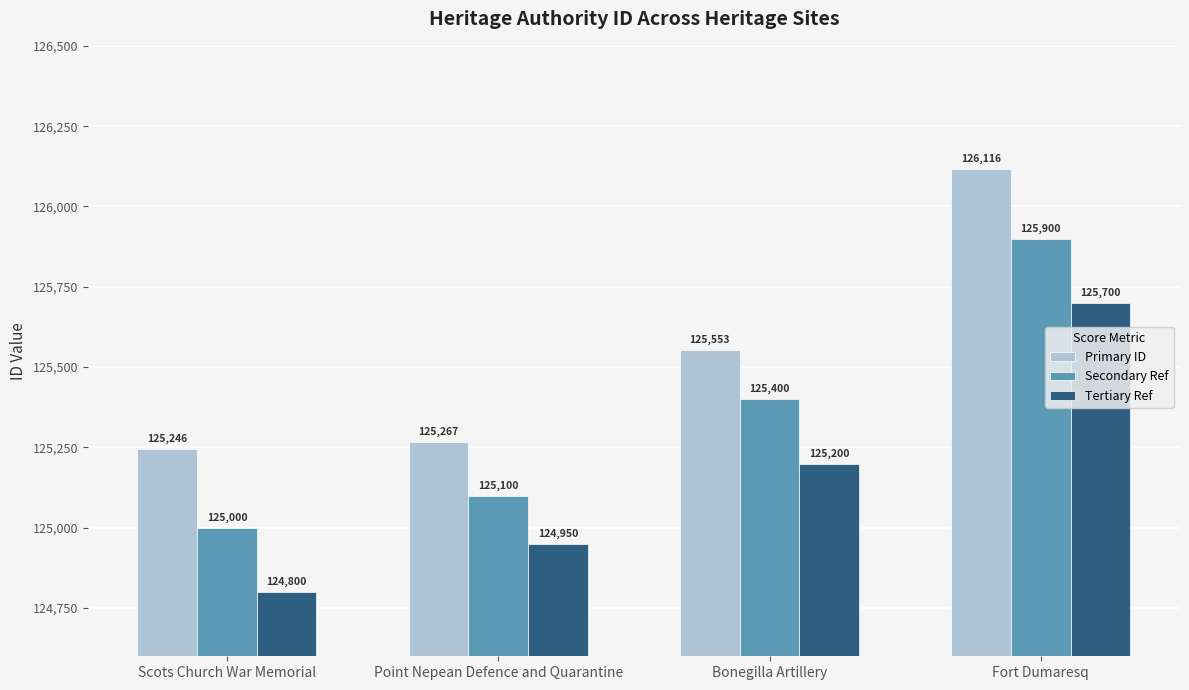

What are all the series names shown in the legend?

Primary ID, Secondary Ref, Tertiary Ref